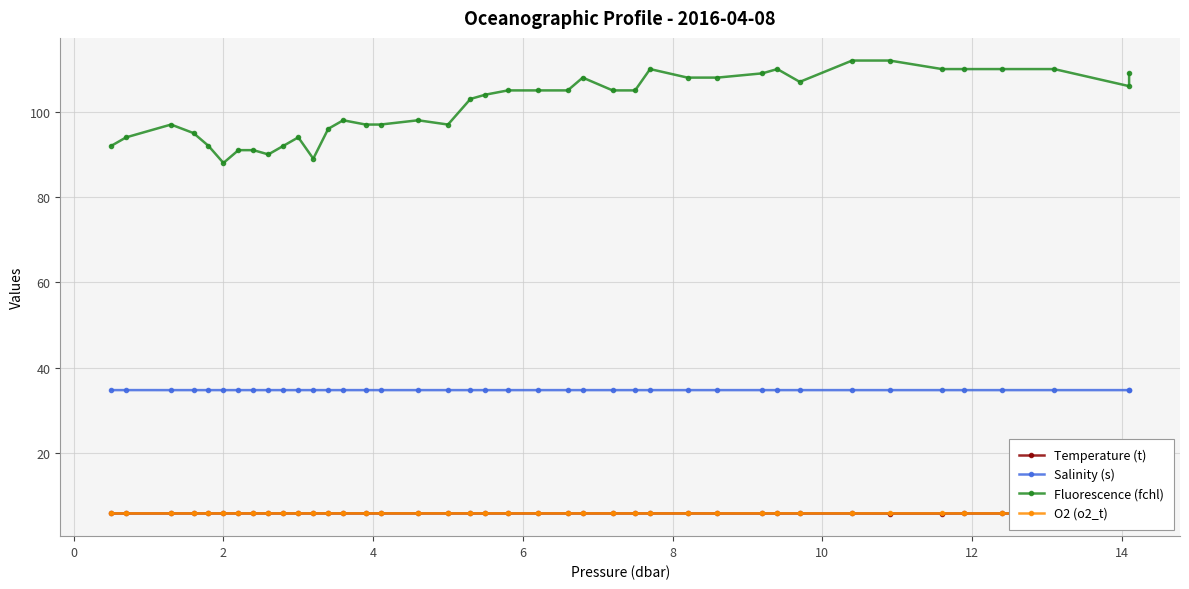

What are all the series names shown in the legend?

Temperature (t), Salinity (s), Fluorescence (fchl), O2 (o2_t)